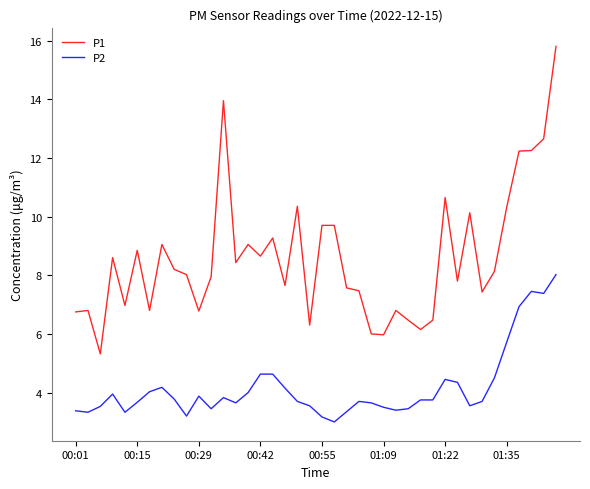

Which series has the largest total across all categories?

P1